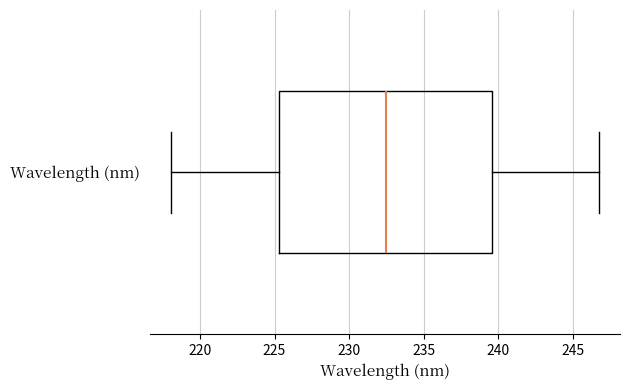

Transcribe this box plot: give where the median line is, the range the box spans, and where the two whiskers end, as read against the x-axis. The values are not printed on the chart, so give them approximately, as read against the axis.

median 232.5, box 225.5 to 239.5, whiskers 218.0 to 246.5